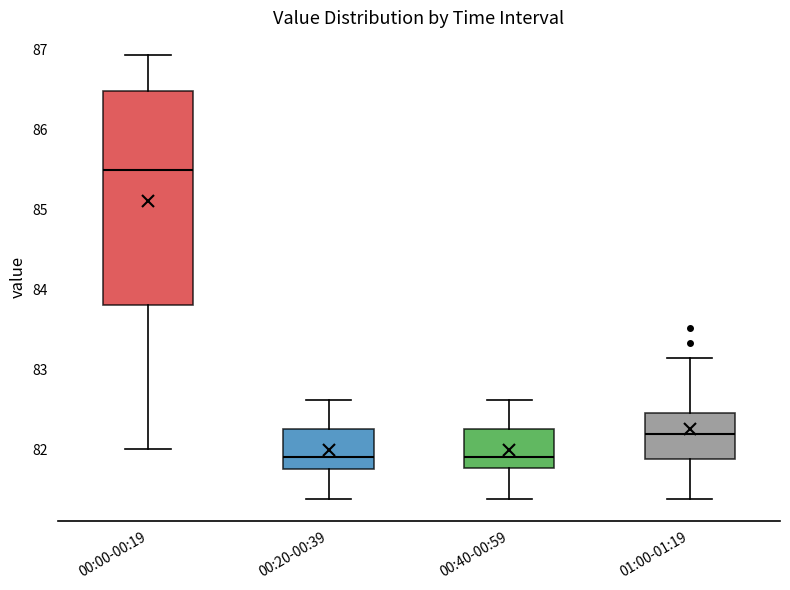

Which box is the tallest, from its lower edge to its upper edge?

00:00-00:19